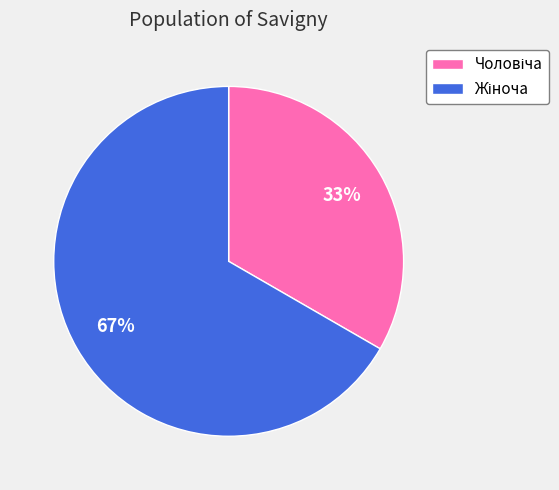

Is there any slice that represents more than half of the pie?

Yes